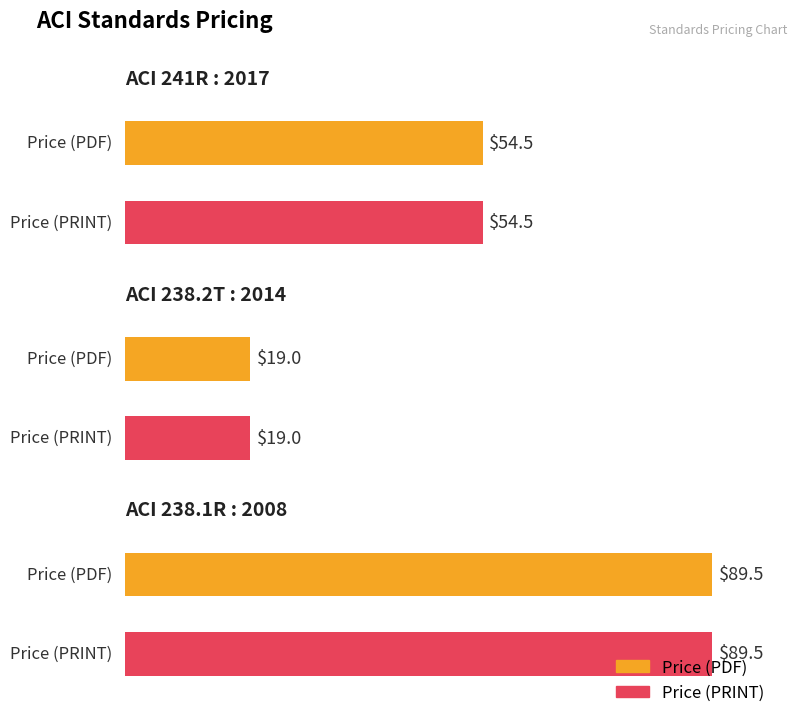

How many data points does each series have?

3